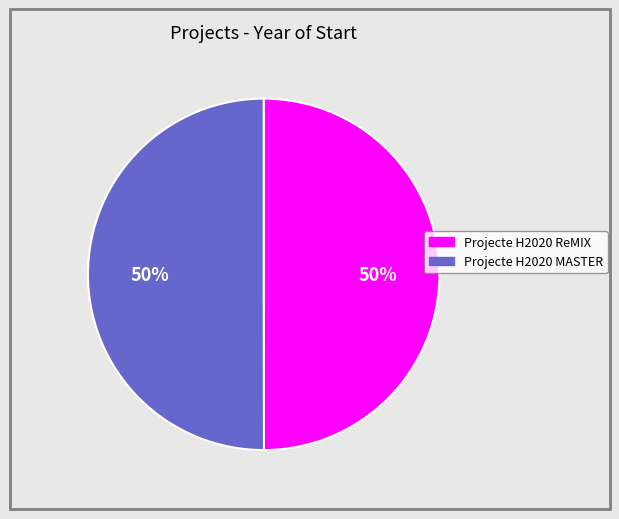

Count the number of slices in the pie.

2